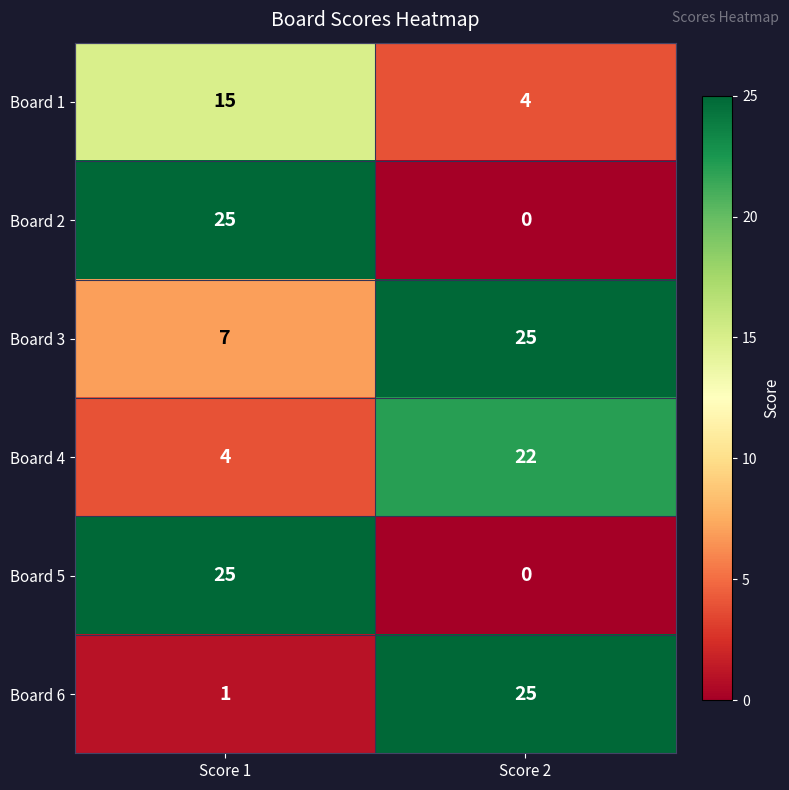

At which category does the chart reach its minimum across all series?

Score 2